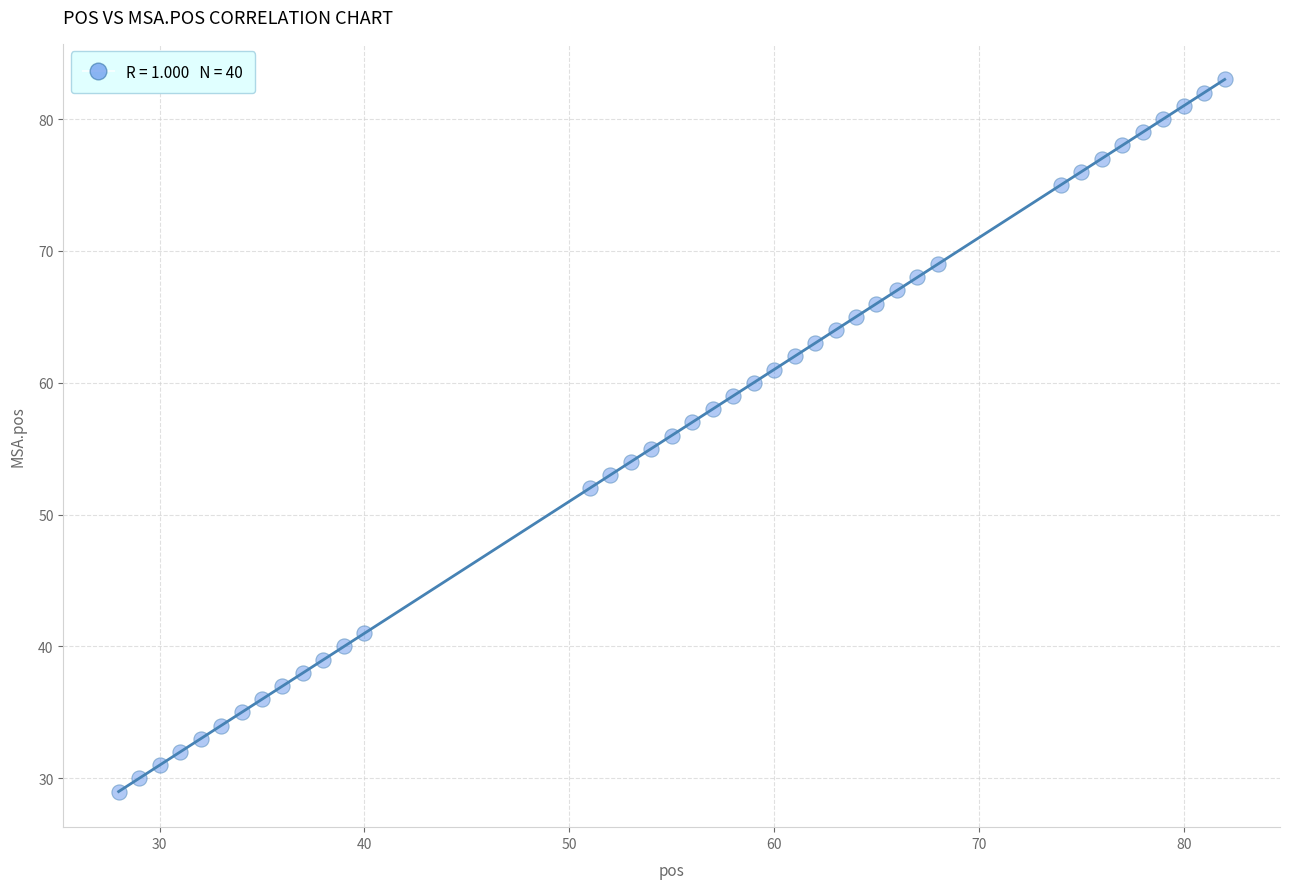

What is the range of X values (max minus min)?

54